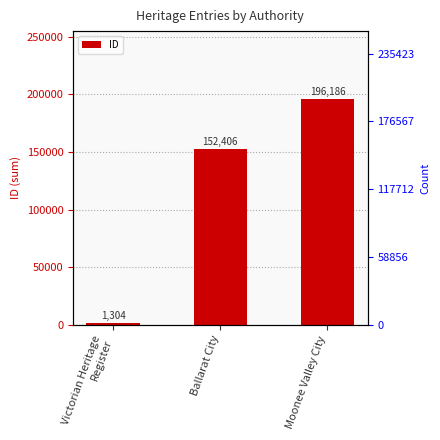

What is the smallest value displayed?

1304